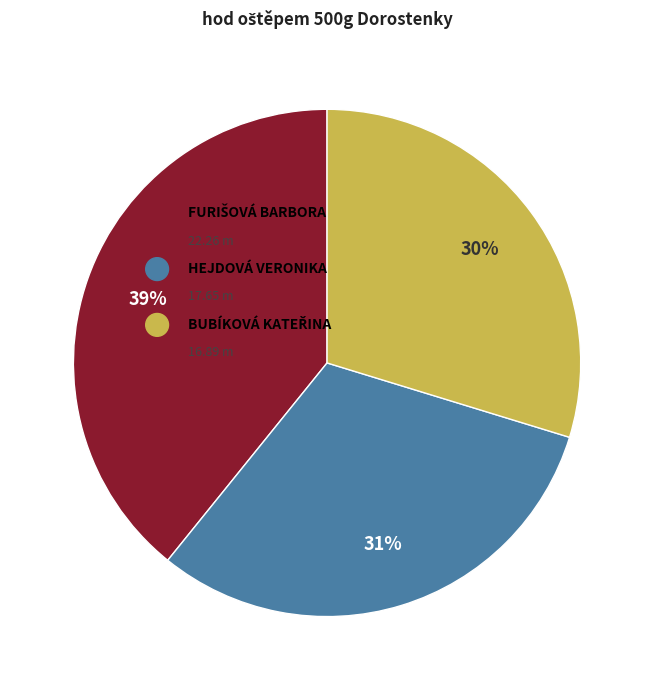

How many segments does this pie chart have?

3